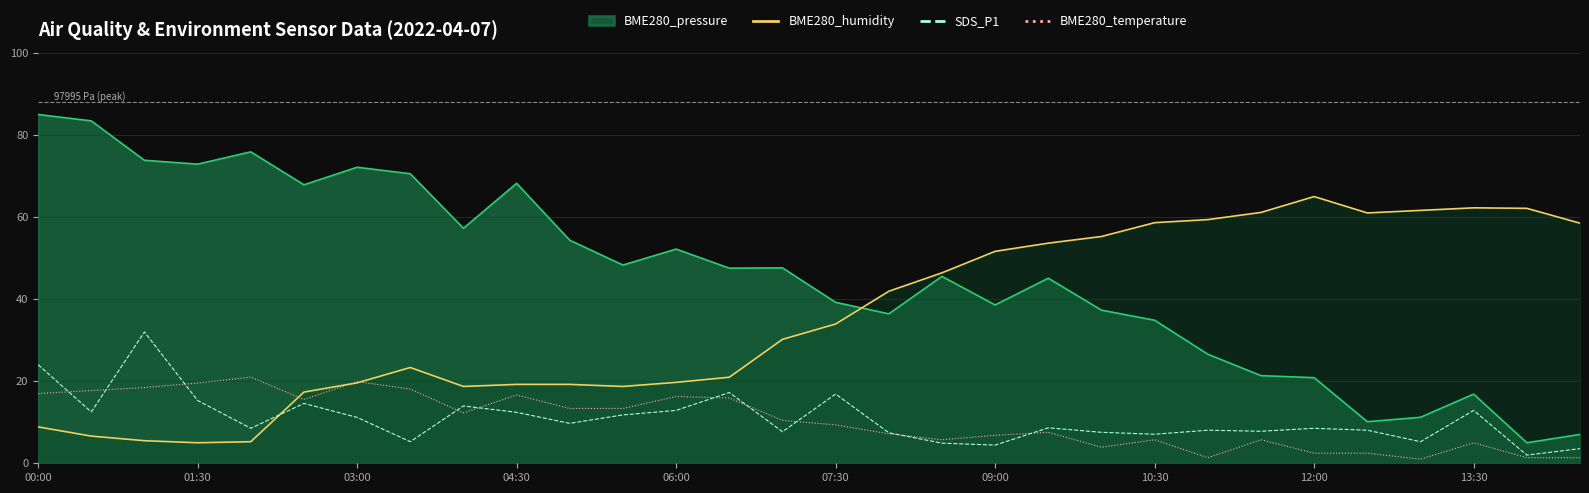

At which category is the sum across all series the highest?

00:00